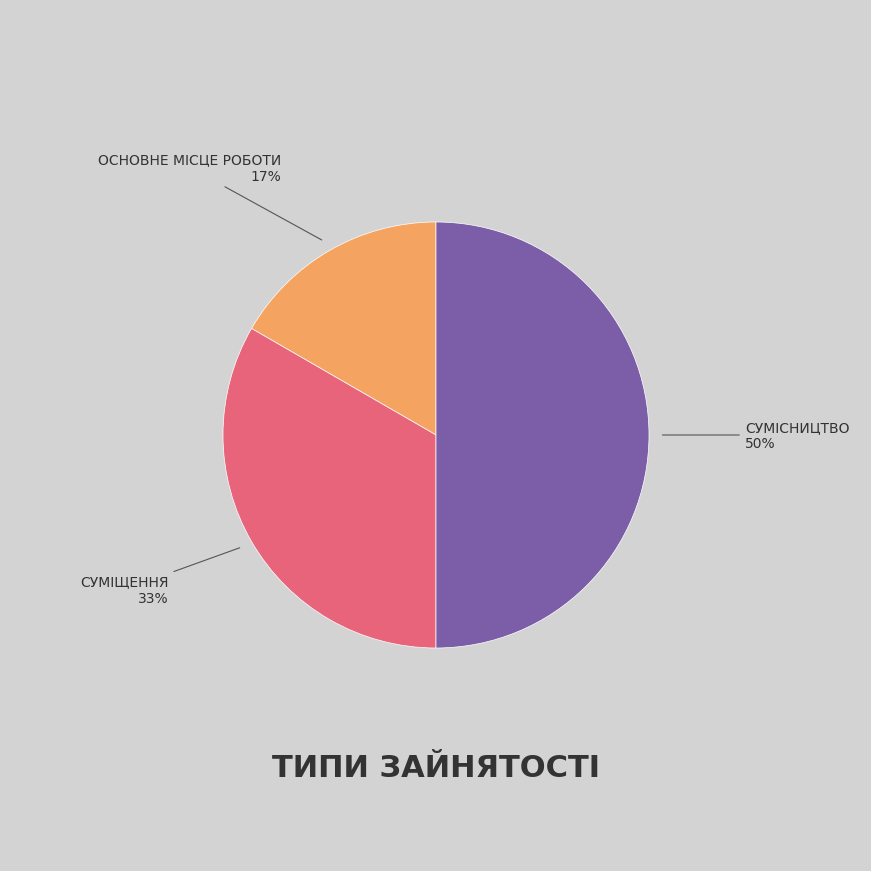

To the nearest percent, what is the difference between the largest and smallest slice percentages?

33%